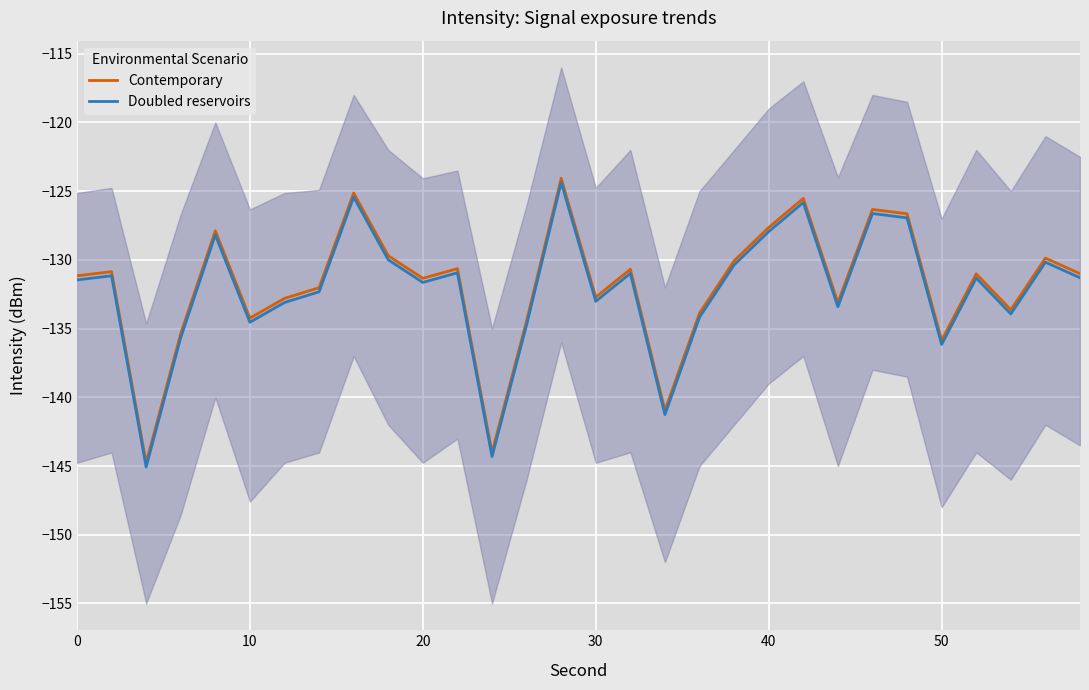

Reading left to right, transcribe all the data shown in this chart.

Contemporary: -131.2	-130.9	-144.8	-135.4	-127.9	-134.2	-132.8	-132.0	-125.1	-129.7	-131.3	-130.6	-144.0	-134.4	-124.1	-132.7	-130.7	-141.0	-133.9	-130.1	-127.6	-125.5	-133.1	-126.3	-126.6	-135.9	-131.0	-133.6	-129.9	-131.0
Doubled reservoirs: -131.5	-131.2	-145.1	-135.7	-128.2	-134.5	-133.1	-132.3	-125.4	-130.0	-131.6	-130.9	-144.3	-134.7	-124.4	-133.0	-131.0	-141.3	-134.2	-130.4	-127.9	-125.8	-133.4	-126.6	-126.9	-136.2	-131.3	-133.9	-130.2	-131.3